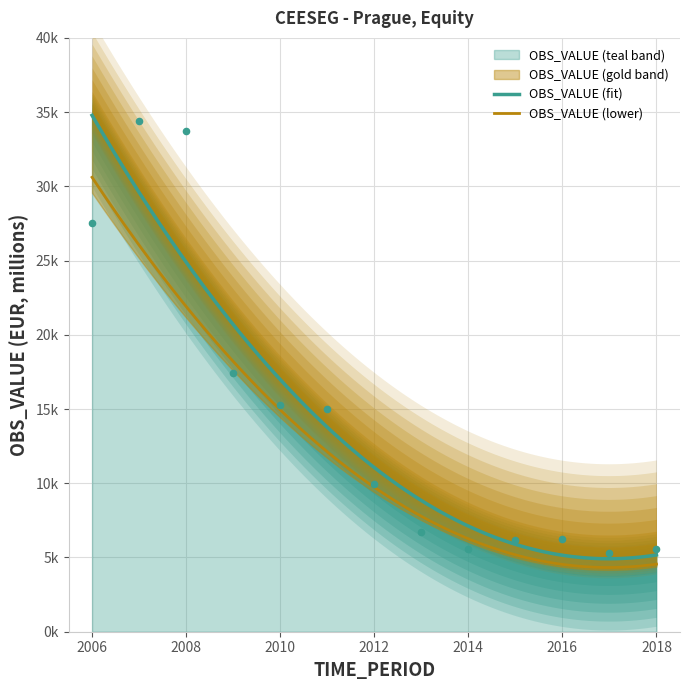

What is the change in value from 2009 to 2013?

-10729.4